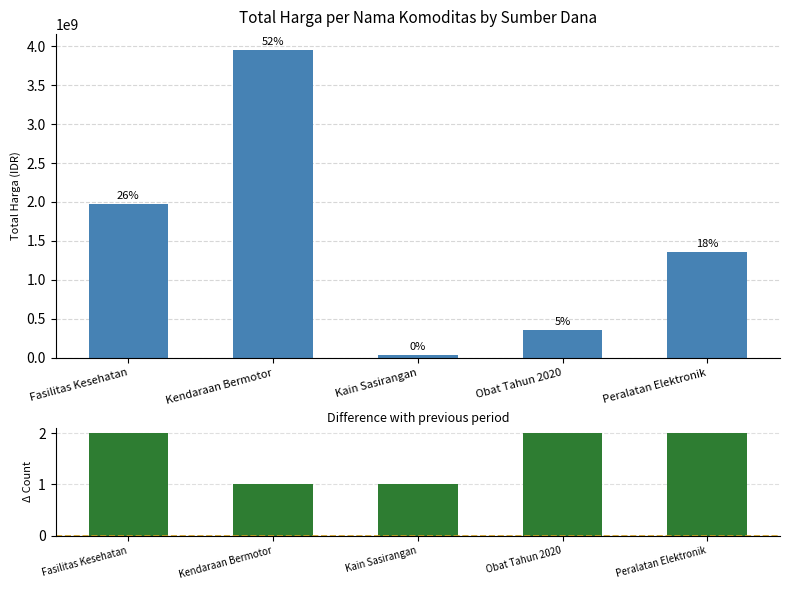

Count the Difference with previous period values in the range 1 to 2.

5